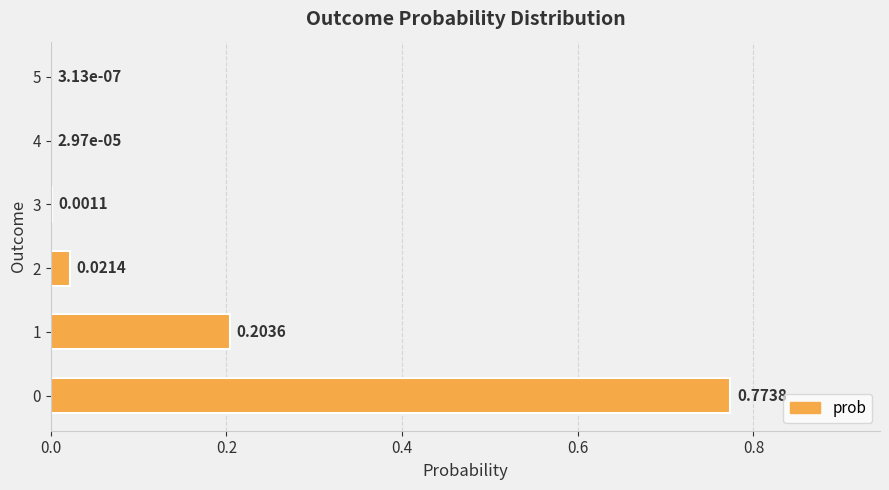

What is the change in value from 0 to 1?

-0.6